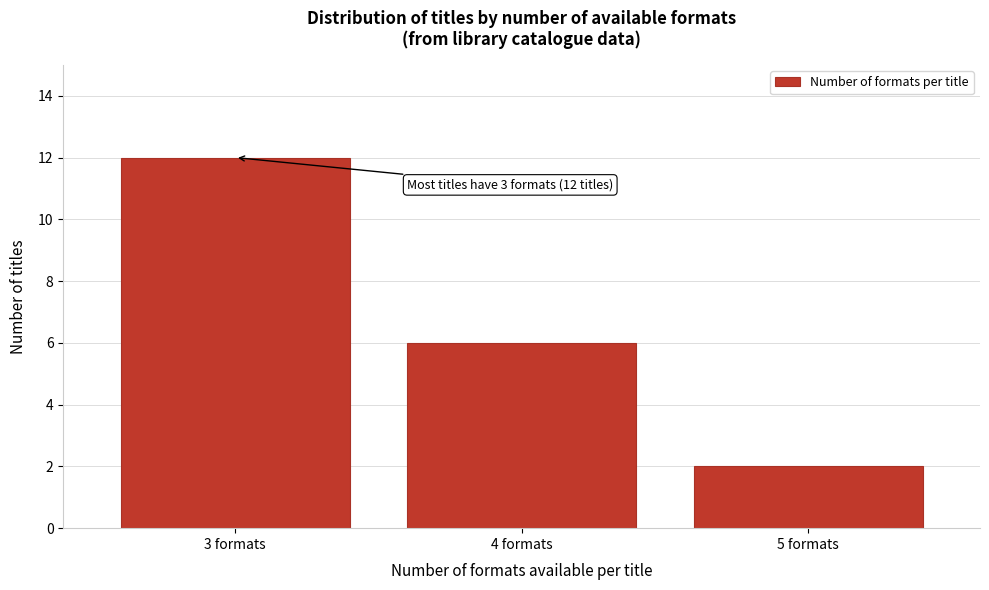

Reading left to right, extract all data points from this chart.

12	6	2